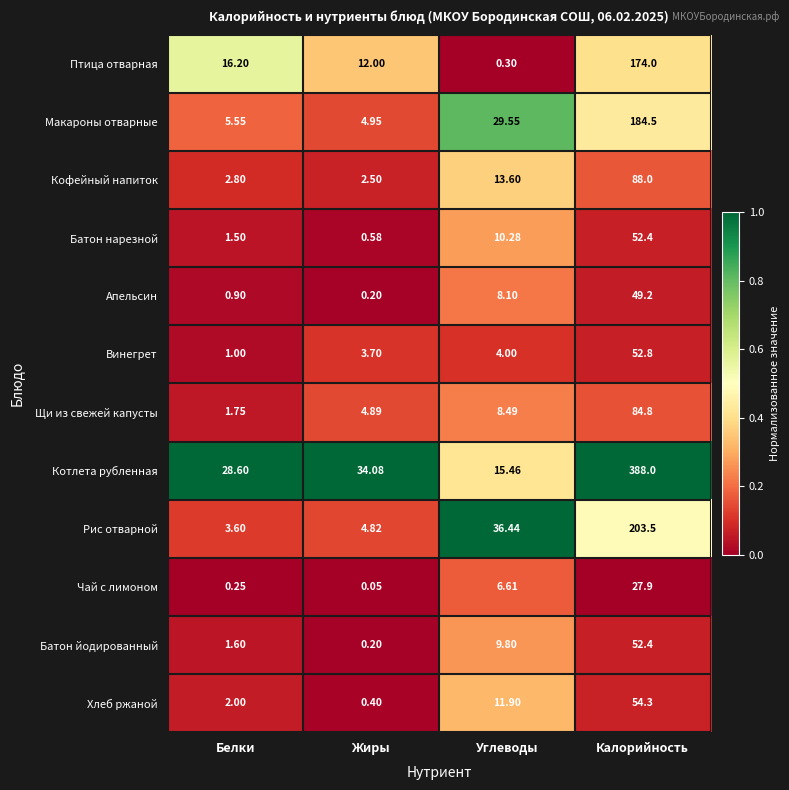

Rank the series at Углеводы from lowest to highest value.

Птица отварная, Винегрет, Чай с лимоном, Апельсин, Щи из свежей капусты, Батон йодированный, Батон нарезной, Хлеб ржаной, Кофейный напиток, Котлета рубленная, Макароны отварные, Рис отварной